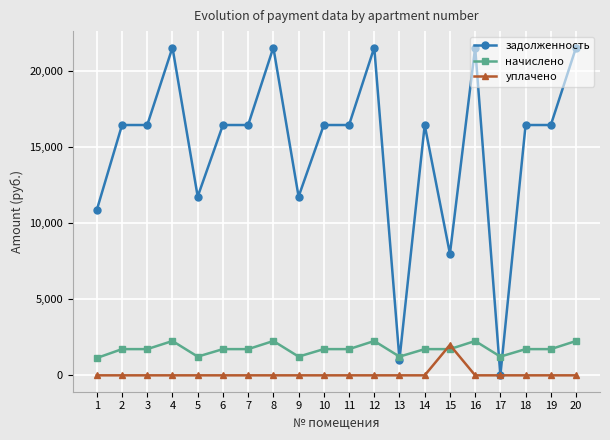

Which series ends up on top after the final intersection of начислено and уплачено?

начислено